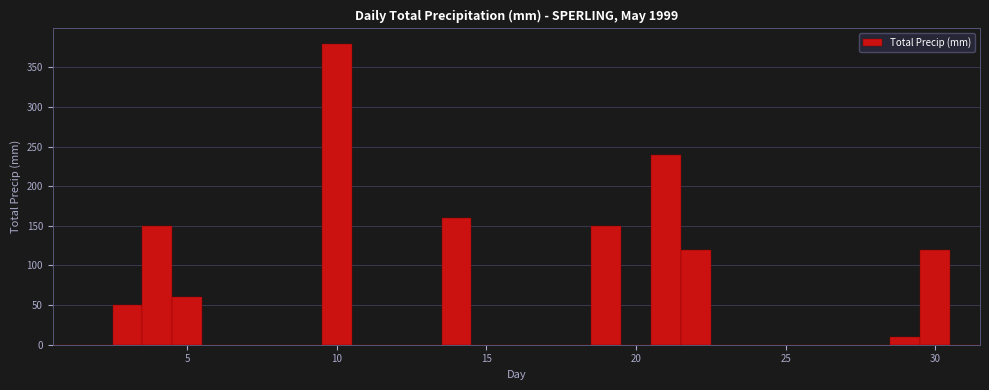

Read against the x-axis, roughly where is the centre of the tallest bar?

10.0